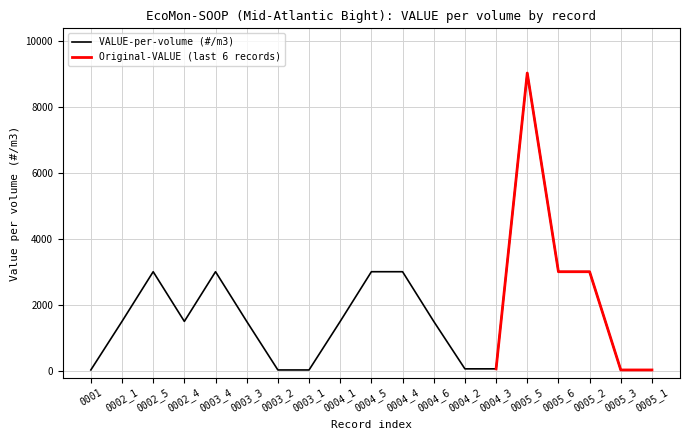

True or false: there are more than 2 points higher than both neighbors.

True